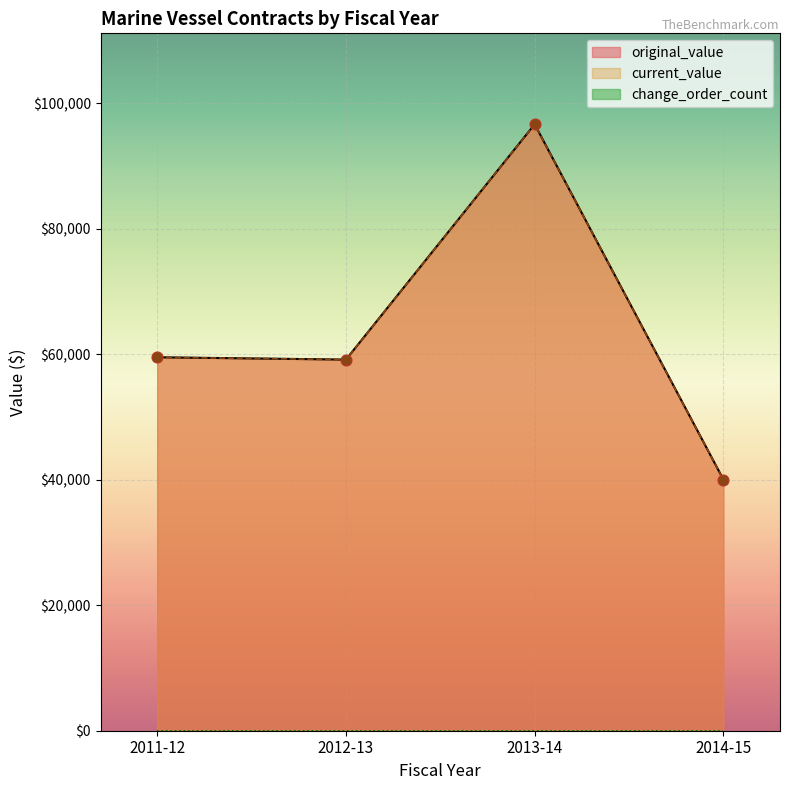

What are all the series names shown in the legend?

original_value, current_value, change_order_count